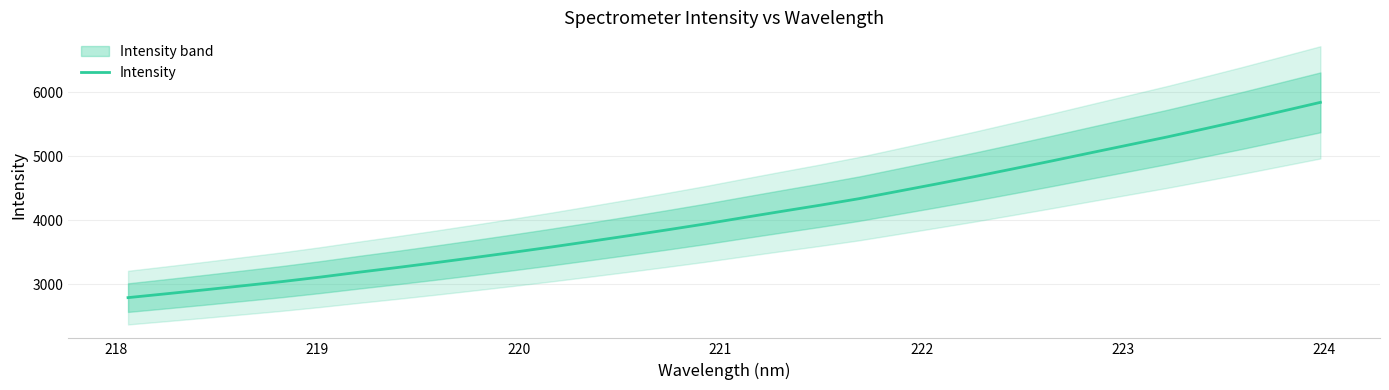

Reading left to right, transcribe all the data shown in this chart.

2792.1	2852.5	2914.2	2978.3	3042.4	3113.0	3188.9	3262.2	3338.7	3417.8	3498.9	3582.4	3669.7	3758.3	3849.1	3942.8	4042.2	4139.9	4236.2	4337.2	4450.8	4564.8	4680.9	4801.8	4924.4	5049.8	5174.2	5298.4	5429.5	5562.7	5701.1	5840.0